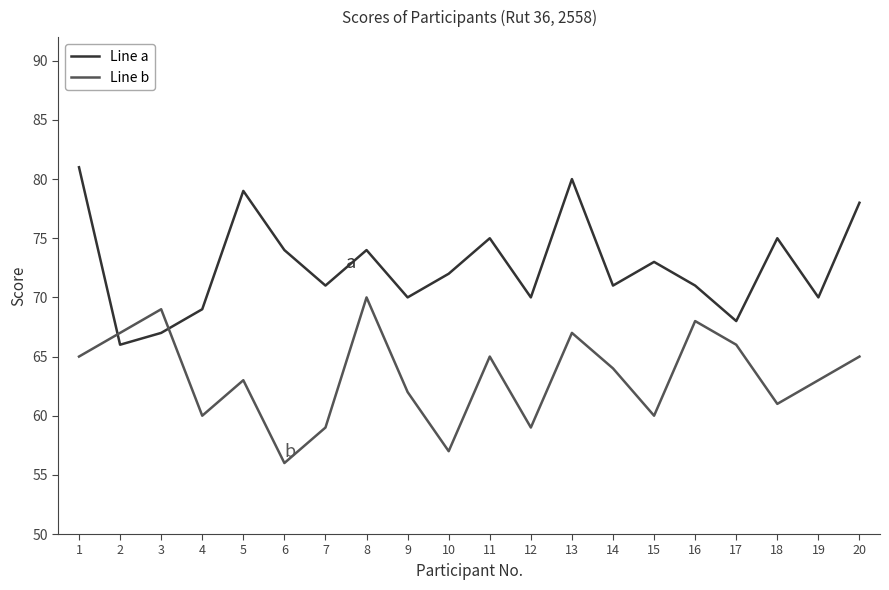

True or false: Line b has a value of 69 at 3.

True